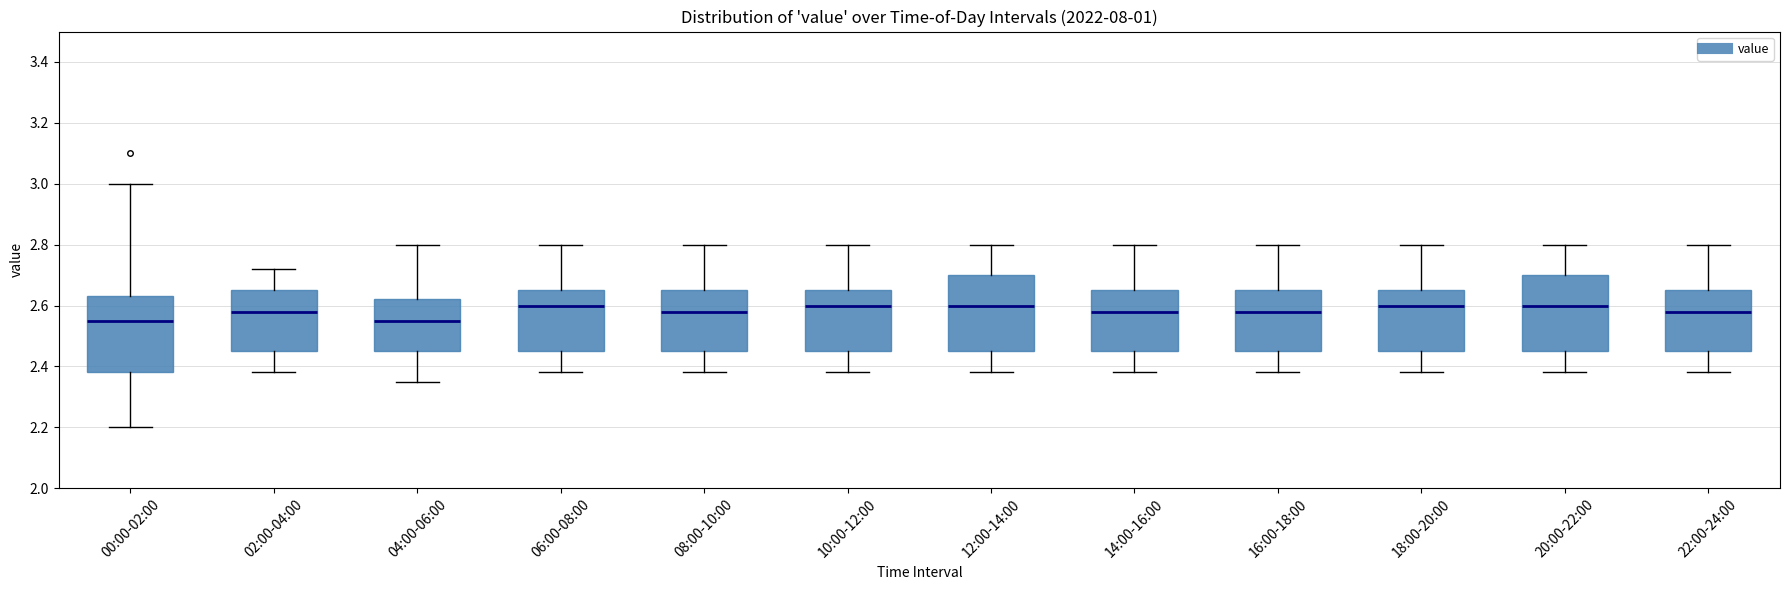

Reading left to right, read every box against the y-axis: the position of its median line, the range the box covers, and the ends of its whiskers. The values are not printed on the chart, so give them approximately, as read against the axis.

00:00-02:00: median 2.56, box 2.38 to 2.64, whiskers 2.20 to 3.00
02:00-04:00: median 2.58, box 2.46 to 2.66, whiskers 2.38 to 2.72
04:00-06:00: median 2.56, box 2.46 to 2.62, whiskers 2.36 to 2.80
06:00-08:00: median 2.60, box 2.46 to 2.66, whiskers 2.38 to 2.80
08:00-10:00: median 2.58, box 2.46 to 2.66, whiskers 2.38 to 2.80
10:00-12:00: median 2.60, box 2.46 to 2.66, whiskers 2.38 to 2.80
12:00-14:00: median 2.60, box 2.46 to 2.70, whiskers 2.38 to 2.80
14:00-16:00: median 2.58, box 2.46 to 2.66, whiskers 2.38 to 2.80
16:00-18:00: median 2.58, box 2.46 to 2.66, whiskers 2.38 to 2.80
18:00-20:00: median 2.60, box 2.46 to 2.66, whiskers 2.38 to 2.80
20:00-22:00: median 2.60, box 2.46 to 2.70, whiskers 2.38 to 2.80
22:00-24:00: median 2.58, box 2.46 to 2.66, whiskers 2.38 to 2.80